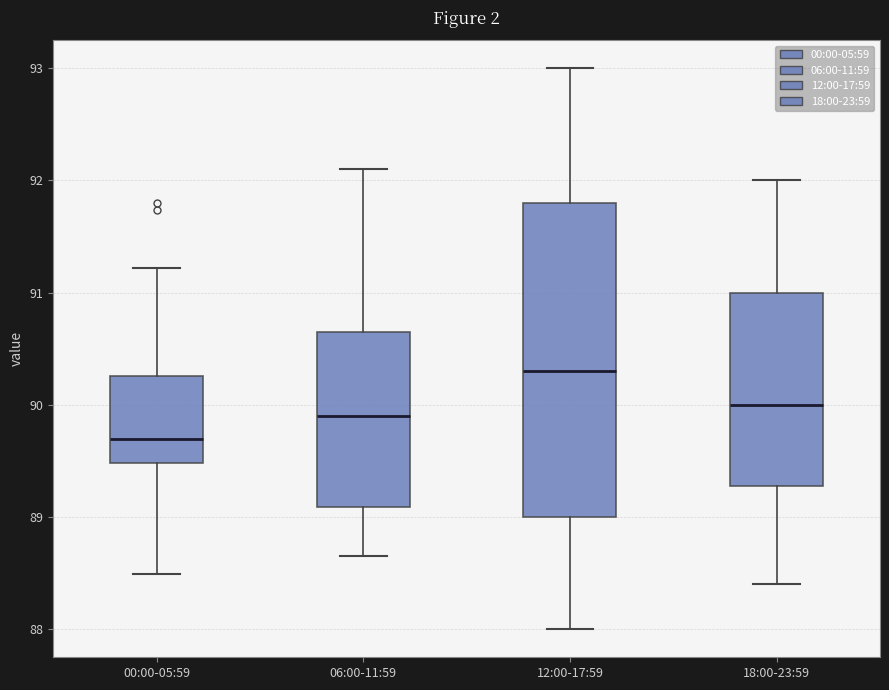

Which box is the tallest, from its lower edge to its upper edge?

12:00-17:59